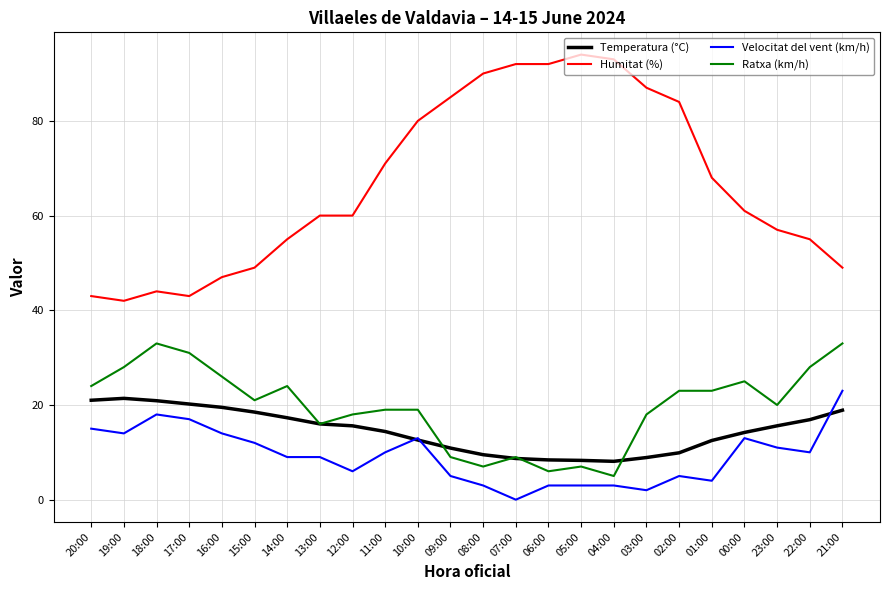

At 14:00, list the series in order from largest to smallest.

Humitat (%), Ratxa (km/h), Temperatura (°C), Velocitat del vent (km/h)